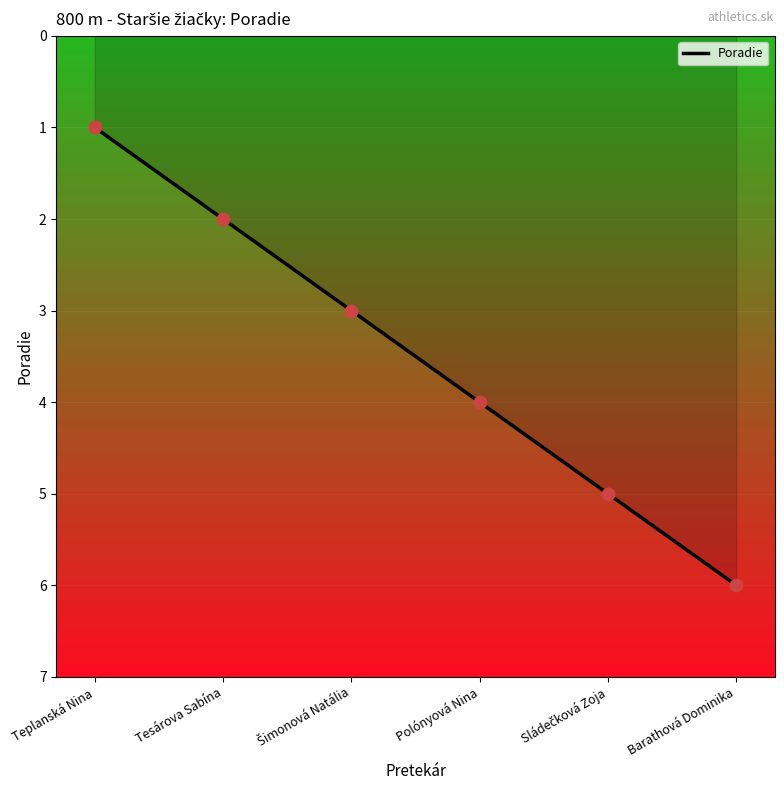

What is the ratio of the value at Barathová Dominika to the value at Teplanská Nina?

6.0